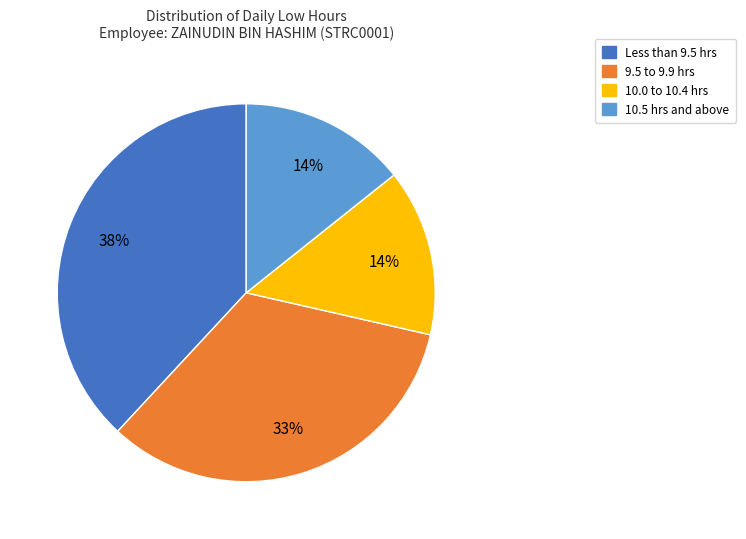

To the nearest percent, what is the average slice percentage?

25%